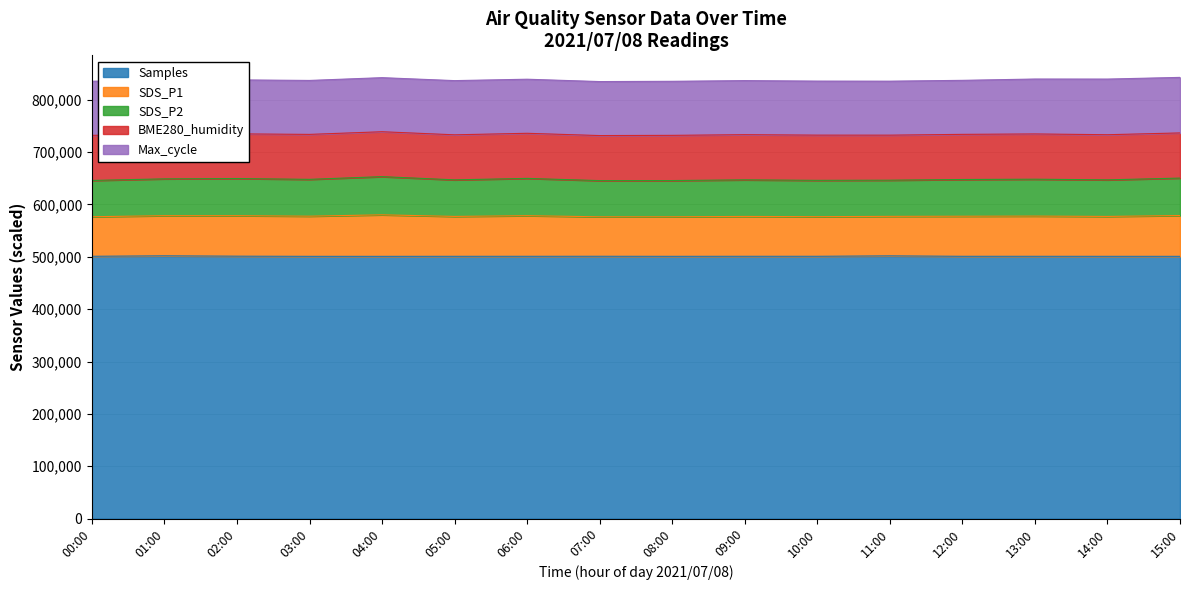

What is the label of the 6th point from the right?

10:00